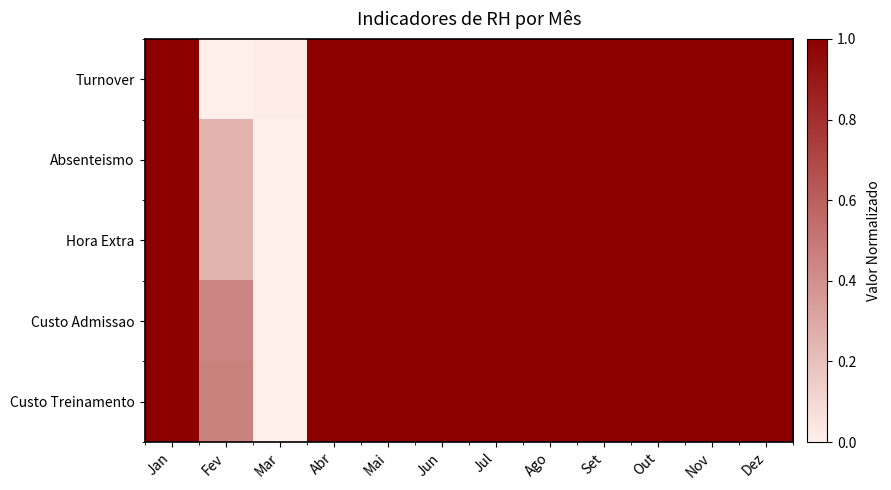

At which category is the sum across all series the highest?

Jan